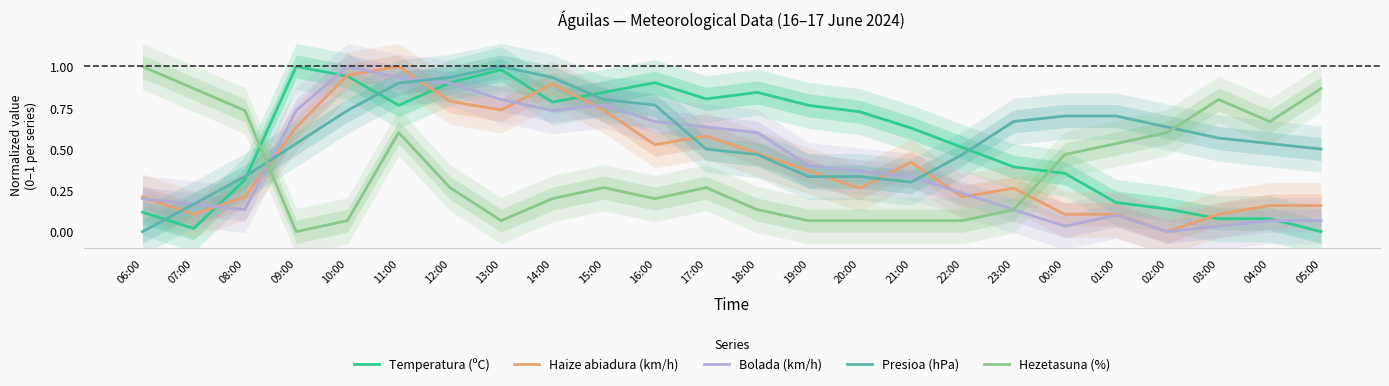

Rank the categories by Haize abiadura (km/h) value from highest to lowest.

11:00, 10:00, 14:00, 12:00, 13:00, 15:00, 09:00, 17:00, 16:00, 18:00, 21:00, 19:00, 20:00, 23:00, 06:00, 08:00, 22:00, 04:00, 05:00, 07:00, 00:00, 01:00, 03:00, 02:00